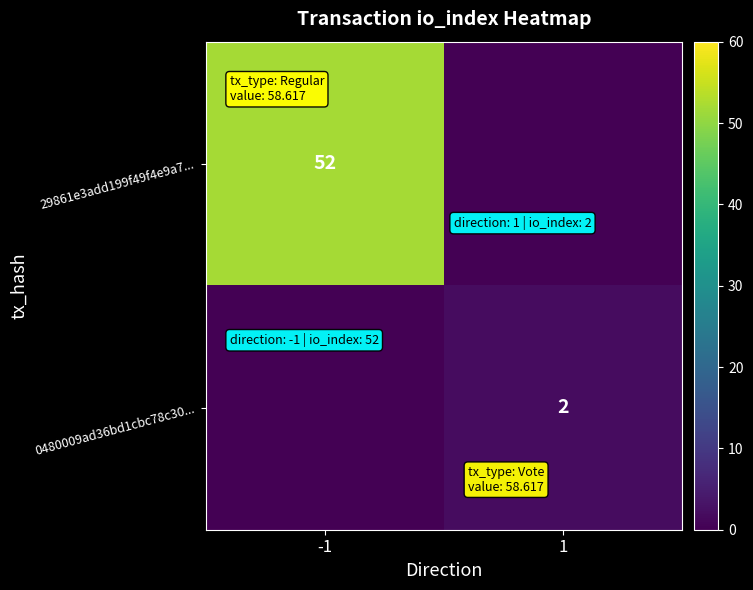

The 29861e3add199f49f4e9a7... series shows 11 at -1. True or false?

False